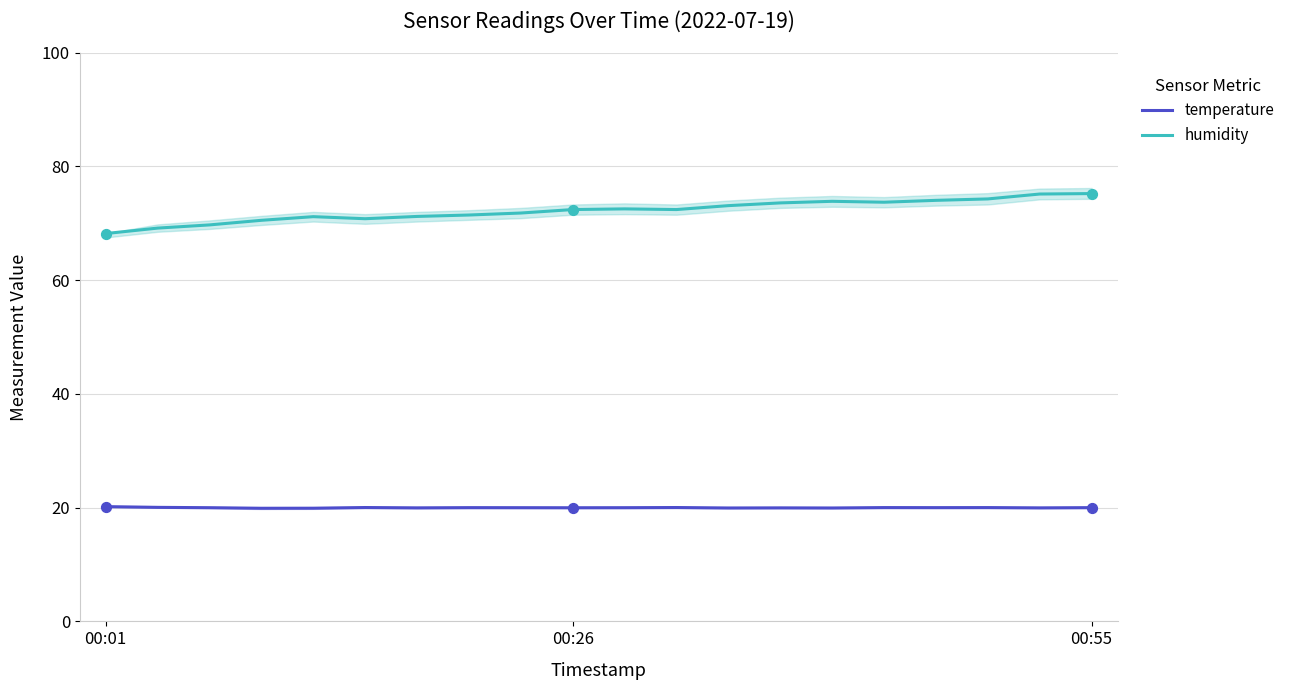

What is the maximum value for temperature?

20.2